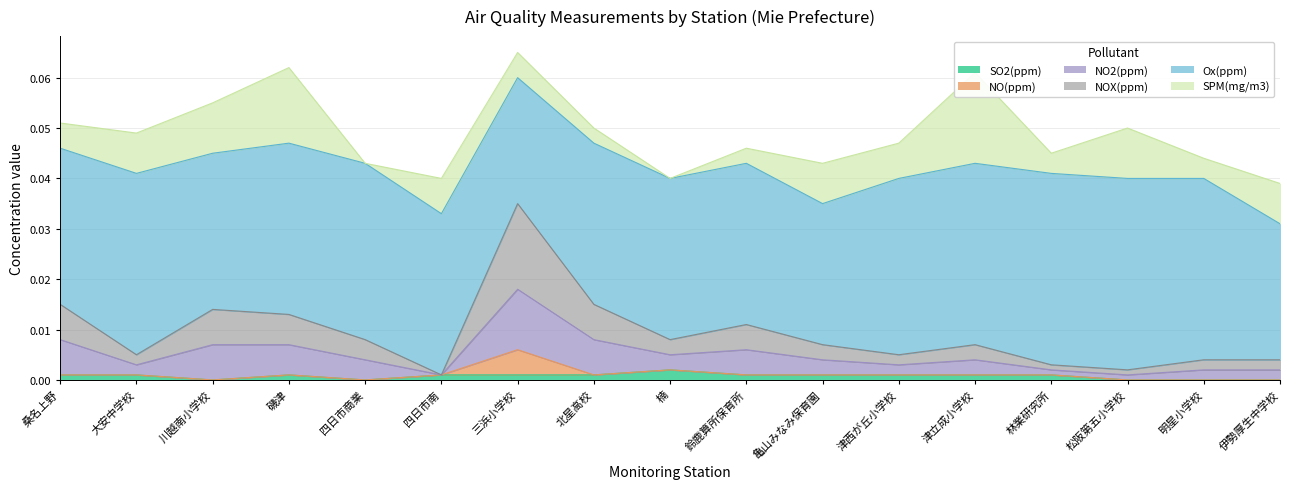

At how many categories does at least one series exceed 0?

17